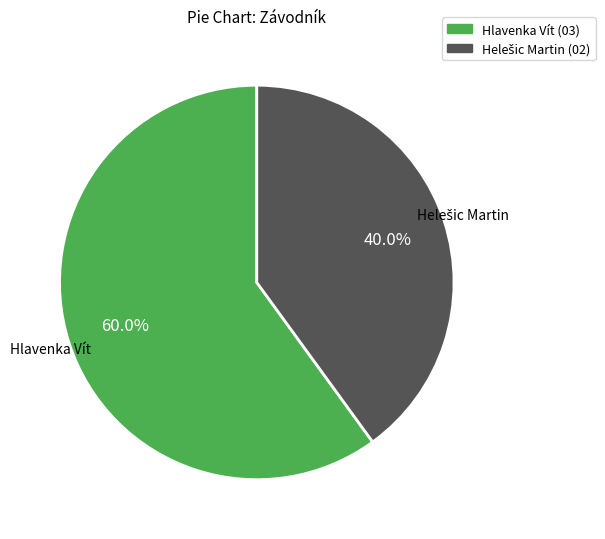

True or false: Hlavenka Vít accounts for 60% of the total.

True